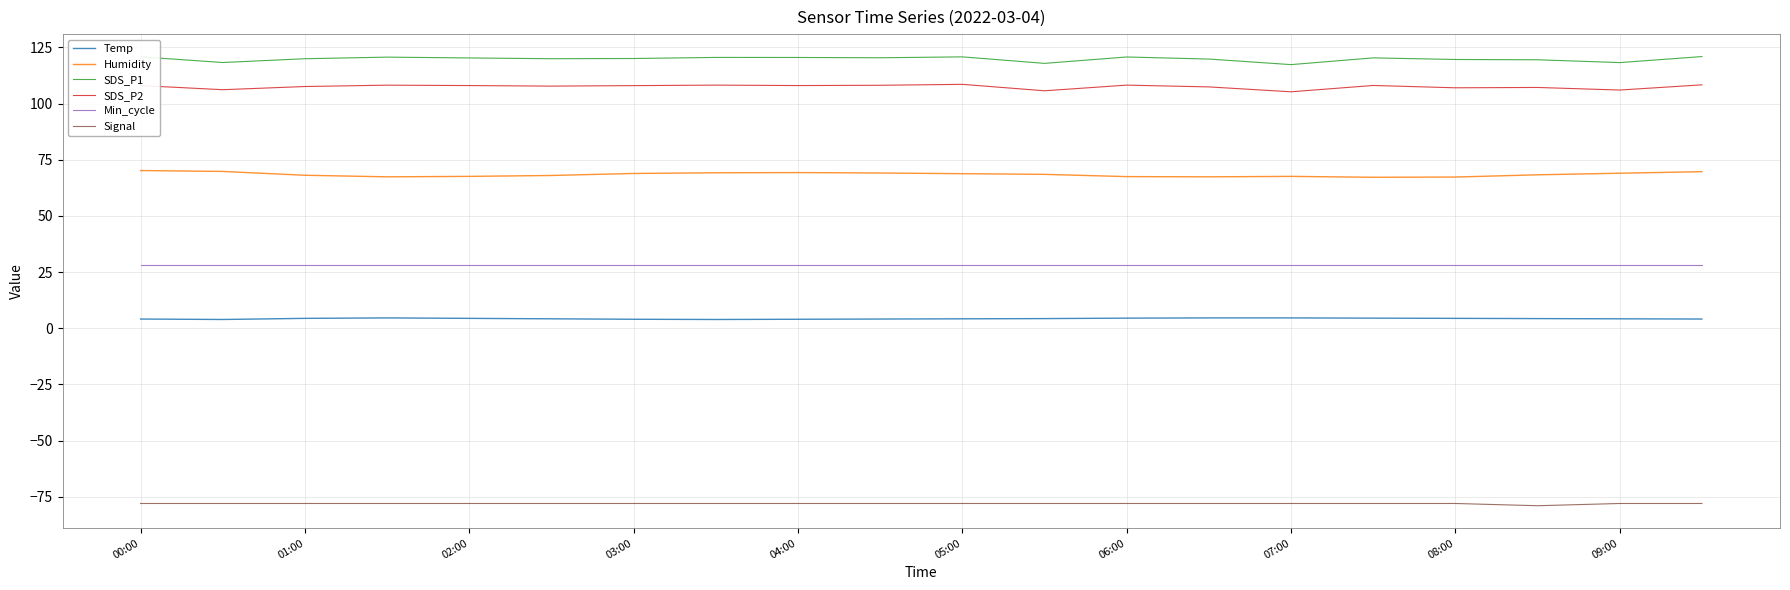

Rank the series by their maximum value, from highest to lowest.

SDS_P1, SDS_P2, Humidity, Min_cycle, Temp, Signal